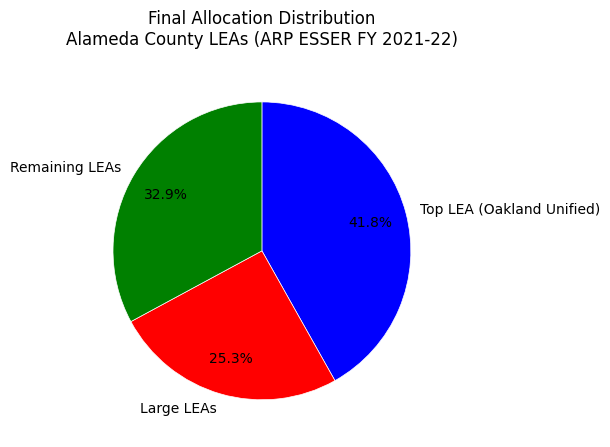

Which category has the smallest portion of the pie?

Large LEAs